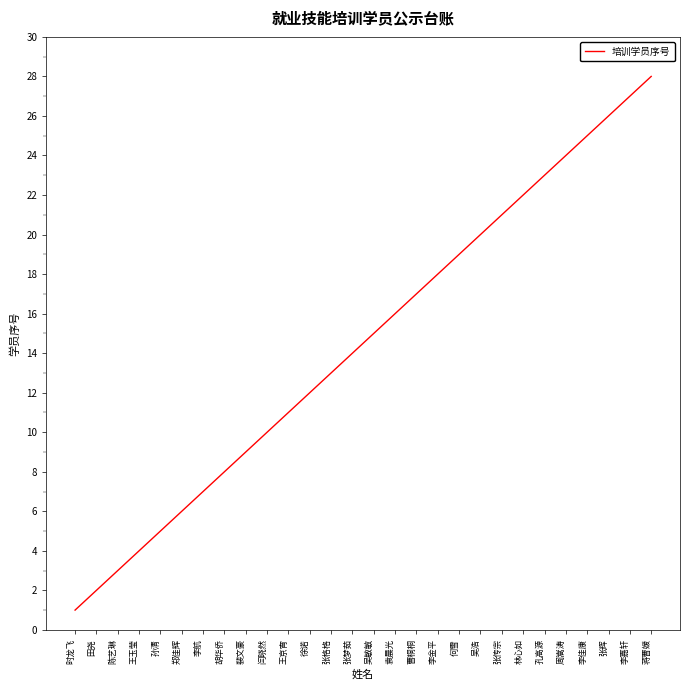

Reading left to right, list all the values displayed in this chart.

时龙飞=1	田尧=2	陈艺琳=3	王玉莹=4	孙清=5	郑佳辉=6	李航=7	胡华侨=8	裴文豪=9	闫晓然=10	王京宵=11	徐诺=12	张格格=13	张梦茹=14	吴敏敏=15	袁晨光=16	曹桐桐=17	李金平=18	何雪=19	吴浩=20	张传宗=21	林心如=22	孔高源=23	周嵩涛=24	李佳康=25	张辉=26	李嘉轩=27	蒋曹媛=28